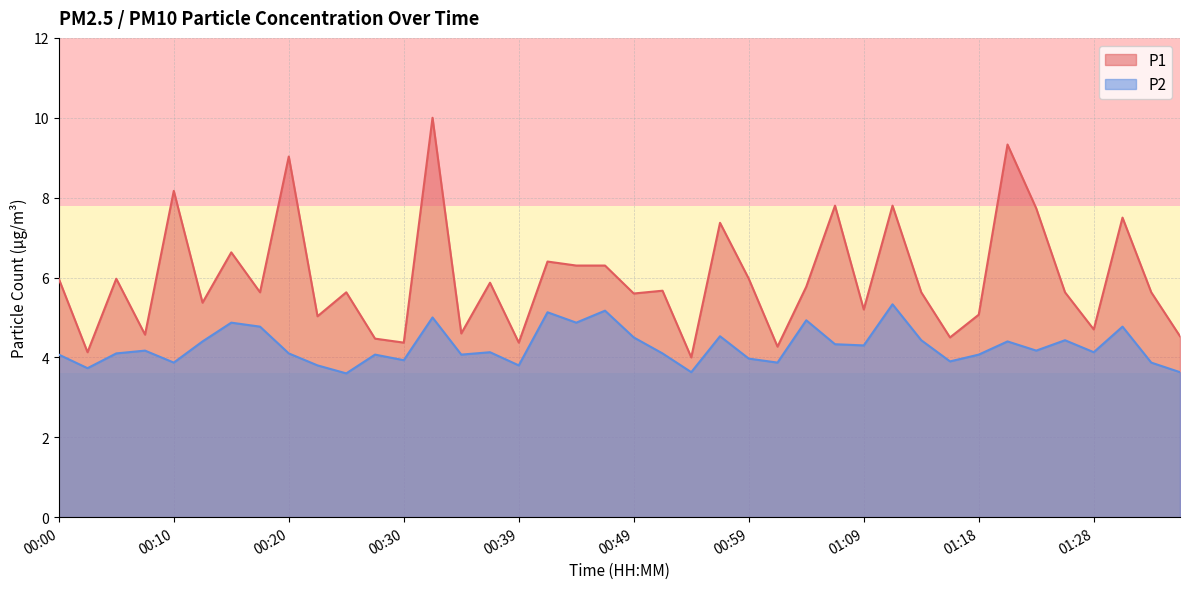

How many lines are shown in the chart?

2